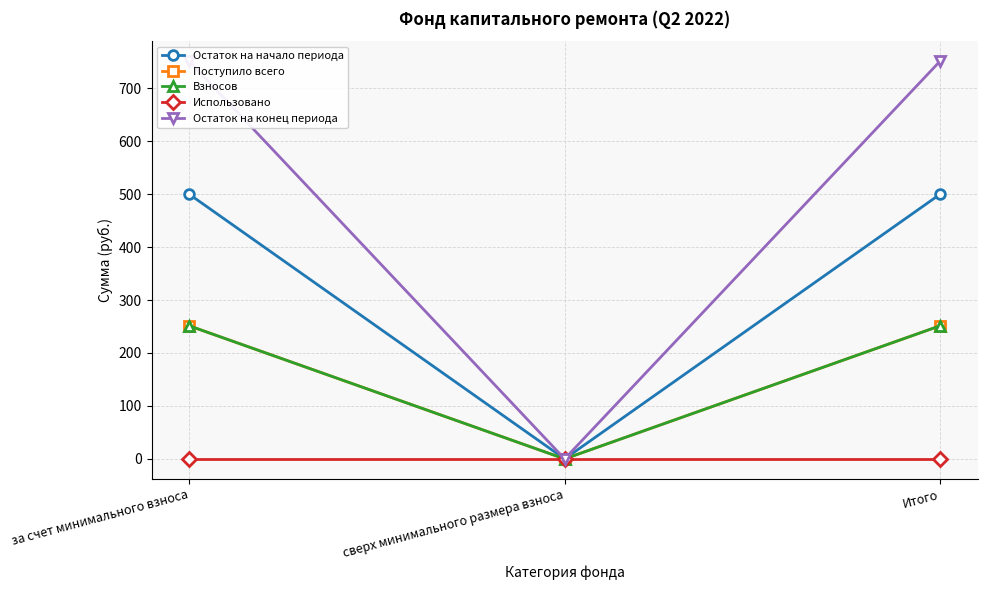

What is the difference between the maximum and minimum values in the Взносов series?

251.4